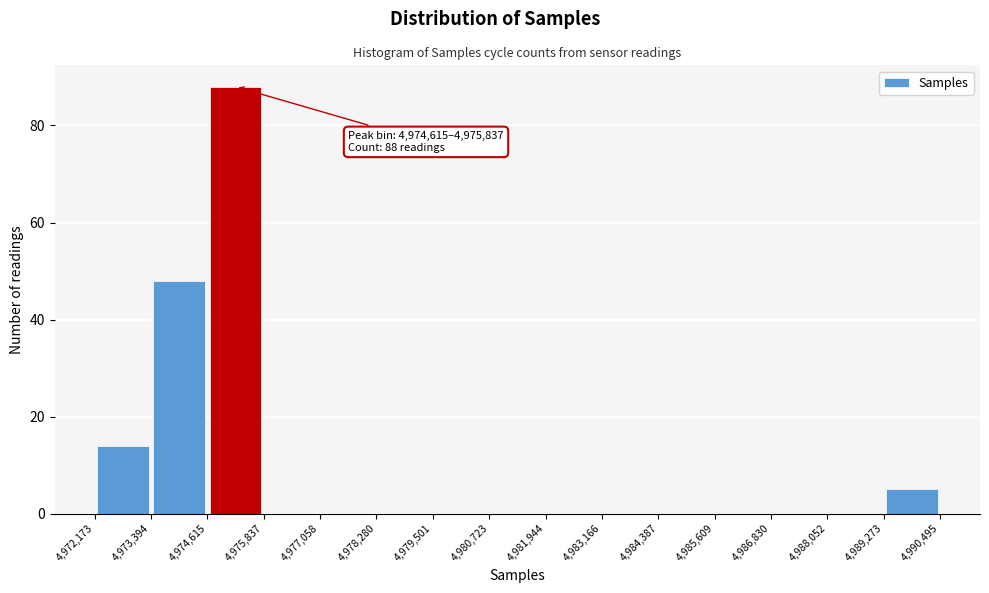

Which range on the x-axis has the tallest bar?

4,974,615 to 4,975,837